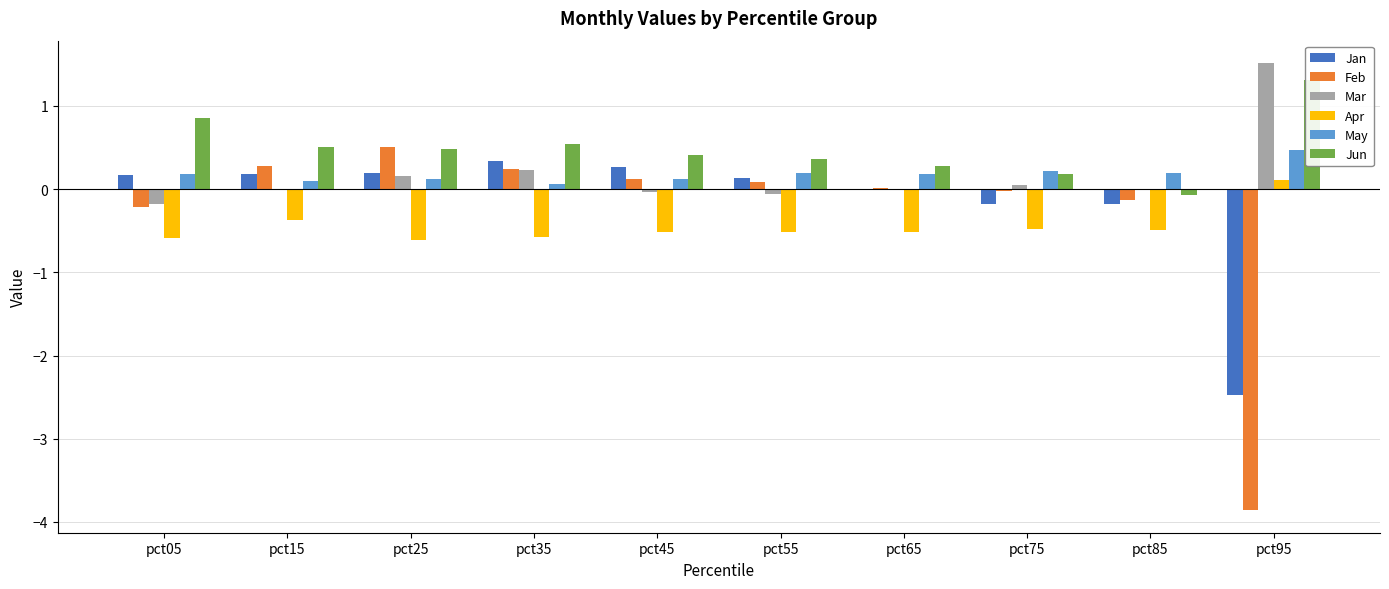

Is it true that May equals 0.0 at pct45?

False